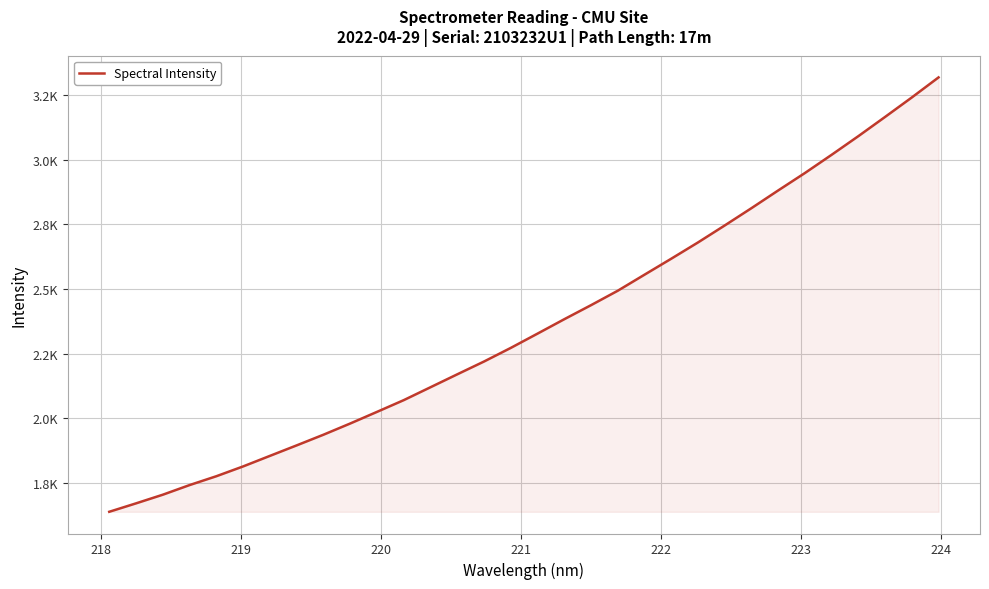

Does the chart display data point markers on the line(s)?

No